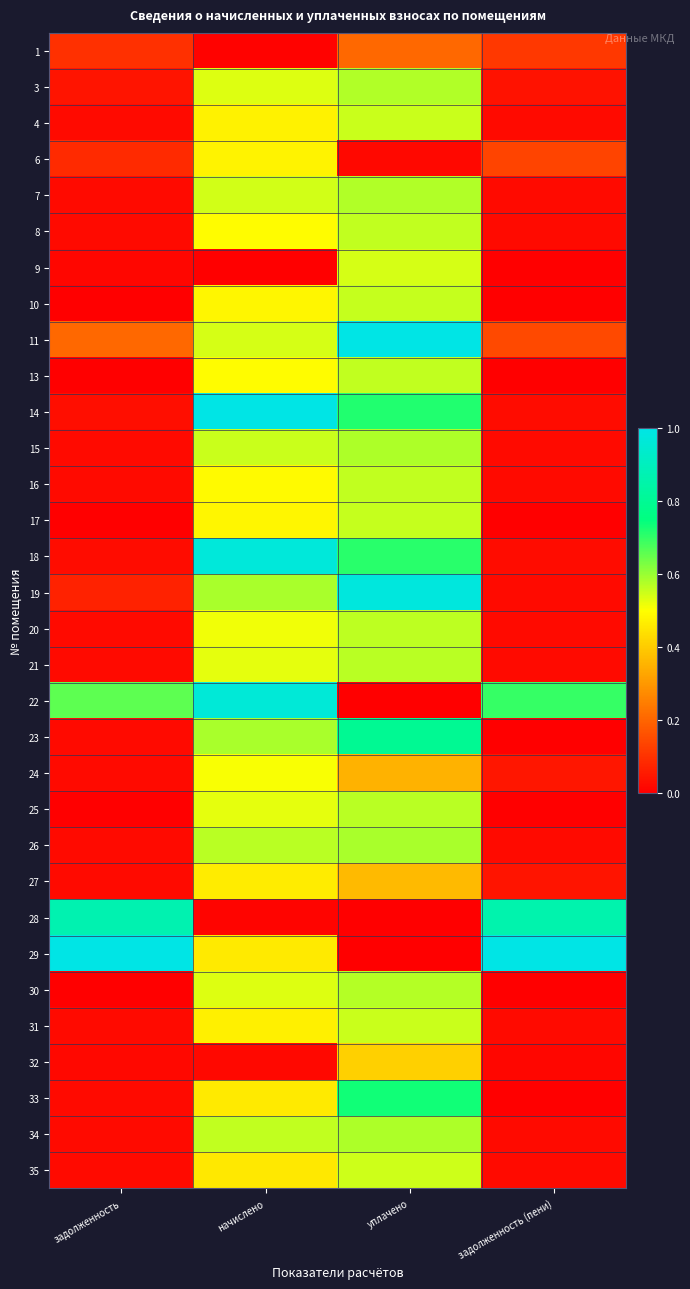

Reading left to right, list all the values displayed in this chart.

1: задолженность=0.1	начислено=0.0	уплачено=0.2	задолженность (пени)=0.1
3: задолженность=0.0	начислено=0.5	уплачено=0.6	задолженность (пени)=0.0
4: задолженность=0.0	начислено=0.5	уплачено=0.6	задолженность (пени)=0.0
6: задолженность=0.1	начислено=0.5	уплачено=0.0	задолженность (пени)=0.1
7: задолженность=0.0	начислено=0.5	уплачено=0.6	задолженность (пени)=0.0
8: задолженность=0.0	начислено=0.5	уплачено=0.6	задолженность (пени)=0.0
9: задолженность=0.0	начислено=0.0	уплачено=0.5	задолженность (пени)=0.0
10: задолженность=0.0	начислено=0.5	уплачено=0.6	задолженность (пени)=0.0
11: задолженность=0.2	начислено=0.5	уплачено=1.0	задолженность (пени)=0.1
13: задолженность=0.0	начислено=0.5	уплачено=0.6	задолженность (пени)=0.0
14: задолженность=0.0	начислено=1.0	уплачено=0.7	задолженность (пени)=0.0
15: задолженность=0.0	начислено=0.6	уплачено=0.6	задолженность (пени)=0.0
16: задолженность=0.0	начислено=0.5	уплачено=0.6	задолженность (пени)=0.0
17: задолженность=0.0	начислено=0.5	уплачено=0.6	задолженность (пени)=0.0
18: задолженность=0.0	начислено=1.0	уплачено=0.7	задолженность (пени)=0.0
19: задолженность=0.1	начислено=0.6	уплачено=1.0	задолженность (пени)=0.0
20: задолженность=0.0	начислено=0.5	уплачено=0.6	задолженность (пени)=0.0
21: задолженность=0.0	начислено=0.5	уплачено=0.6	задолженность (пени)=0.0
22: задолженность=0.7	начислено=1.0	уплачено=0.0	задолженность (пени)=0.7
23: задолженность=0.0	начислено=0.6	уплачено=0.8	задолженность (пени)=0.0
24: задолженность=0.0	начислено=0.5	уплачено=0.4	задолженность (пени)=0.0
25: задолженность=0.0	начислено=0.5	уплачено=0.6	задолженность (пени)=0.0
26: задолженность=0.0	начислено=0.6	уплачено=0.6	задолженность (пени)=0.0
27: задолженность=0.0	начислено=0.5	уплачено=0.4	задолженность (пени)=0.0
28: задолженность=0.9	начислено=0.0	уплачено=0.0	задолженность (пени)=0.9
29: задолженность=1.0	начислено=0.5	уплачено=0.0	задолженность (пени)=1.0
30: задолженность=0.0	начислено=0.5	уплачено=0.6	задолженность (пени)=0.0
31: задолженность=0.0	начислено=0.5	уплачено=0.6	задолженность (пени)=0.0
32: задолженность=0.0	начислено=0.0	уплачено=0.4	задолженность (пени)=0.0
33: задолженность=0.0	начислено=0.5	уплачено=0.7	задолженность (пени)=0.0
34: задолженность=0.0	начислено=0.6	уплачено=0.6	задолженность (пени)=0.0
35: задолженность=0.0	начислено=0.5	уплачено=0.5	задолженность (пени)=0.0